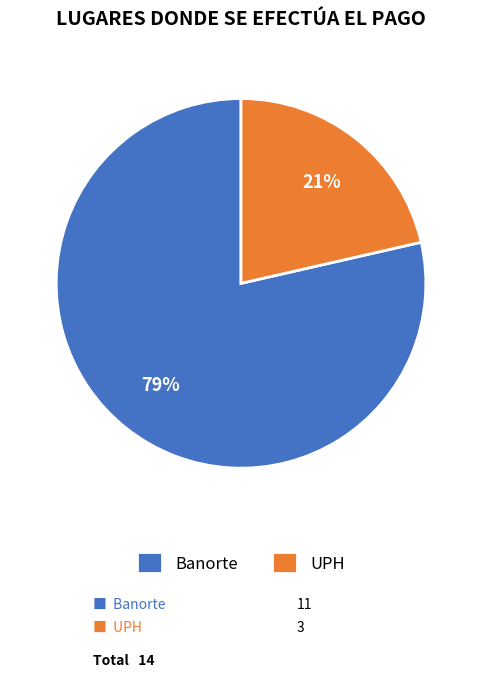

Approximately how many times larger is the value at UPH compared to Banorte?

0.3